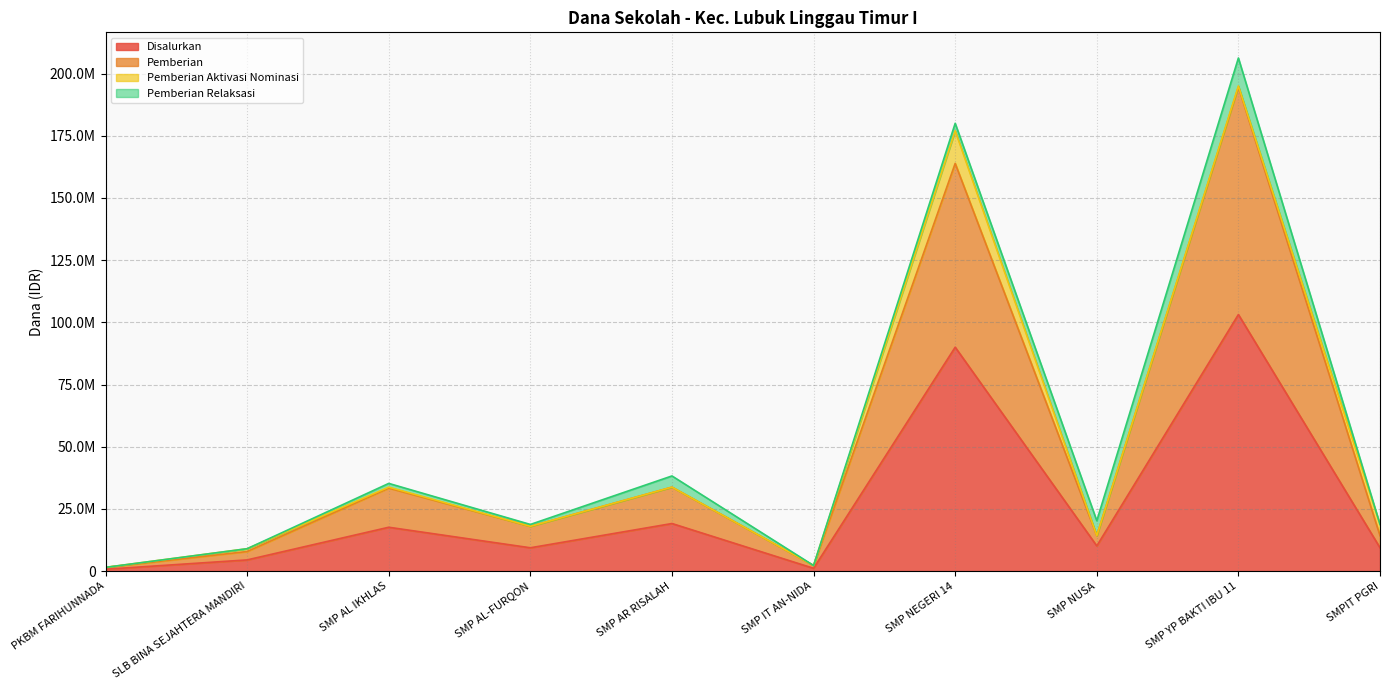

Which series has the largest total across all categories?

Pemberian